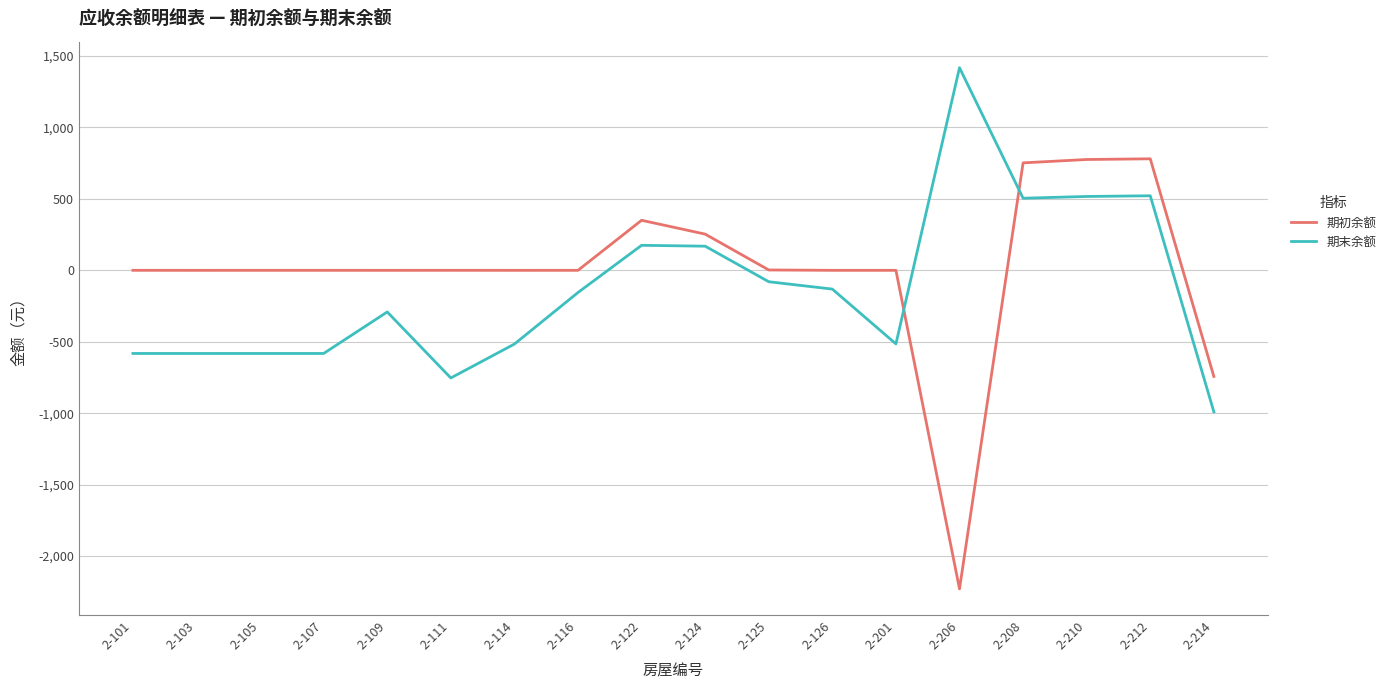

True or false: 期初余额 has a value of 780.8 at 2-212.

True